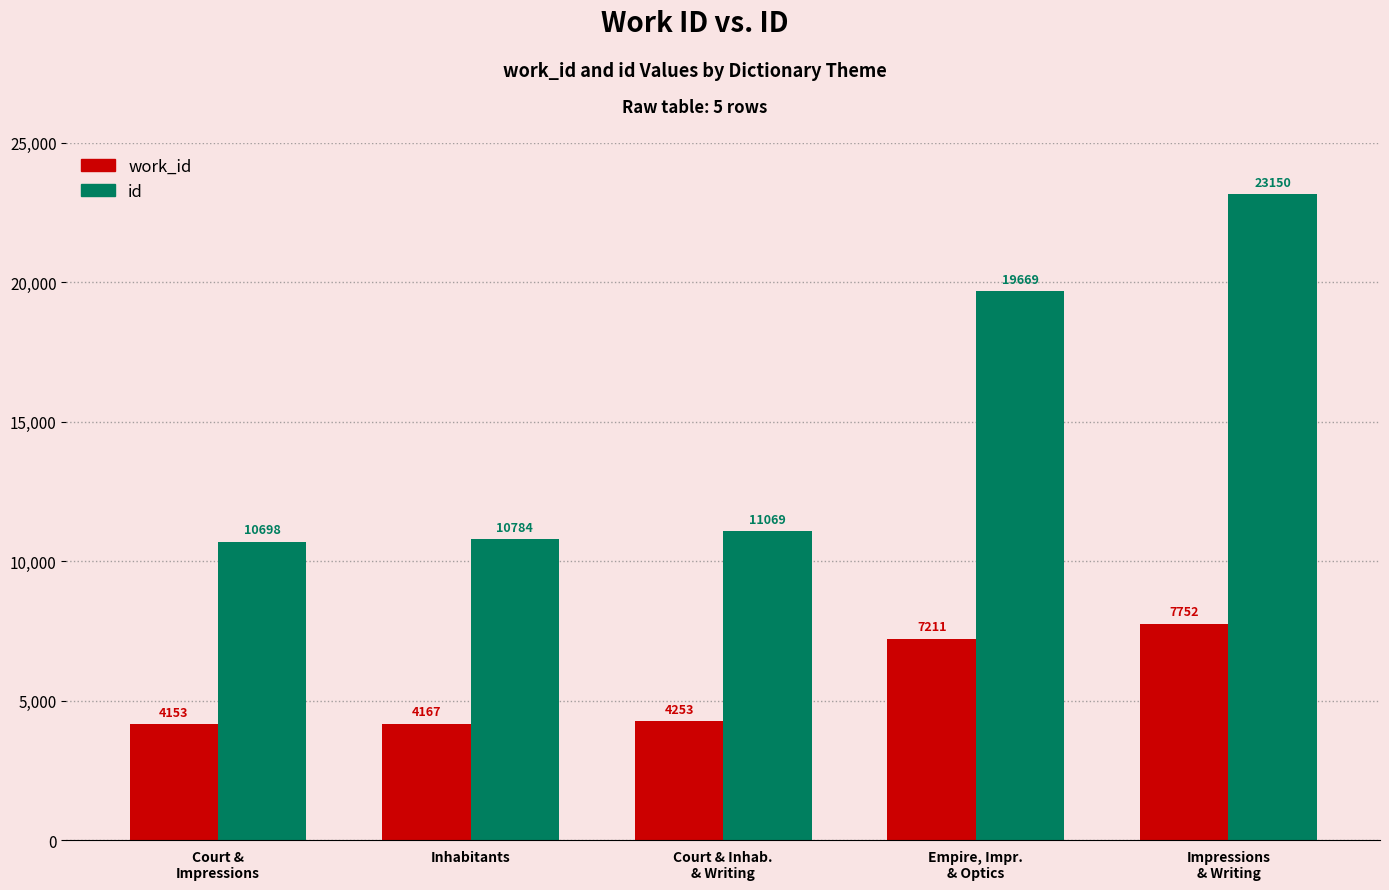

What are all the series names shown in the legend?

work_id, id